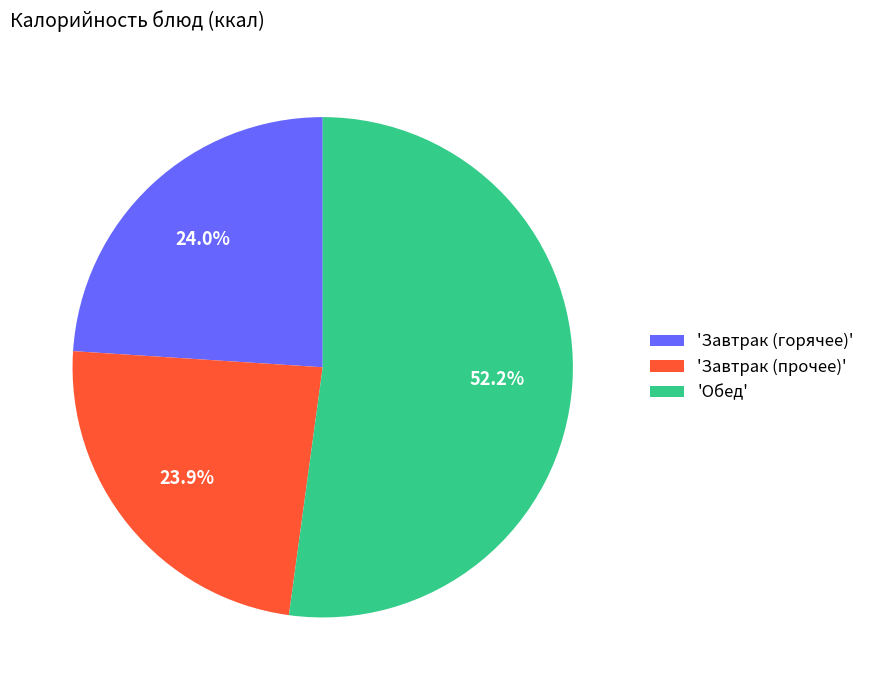

What is the majority slice?

'Обед'